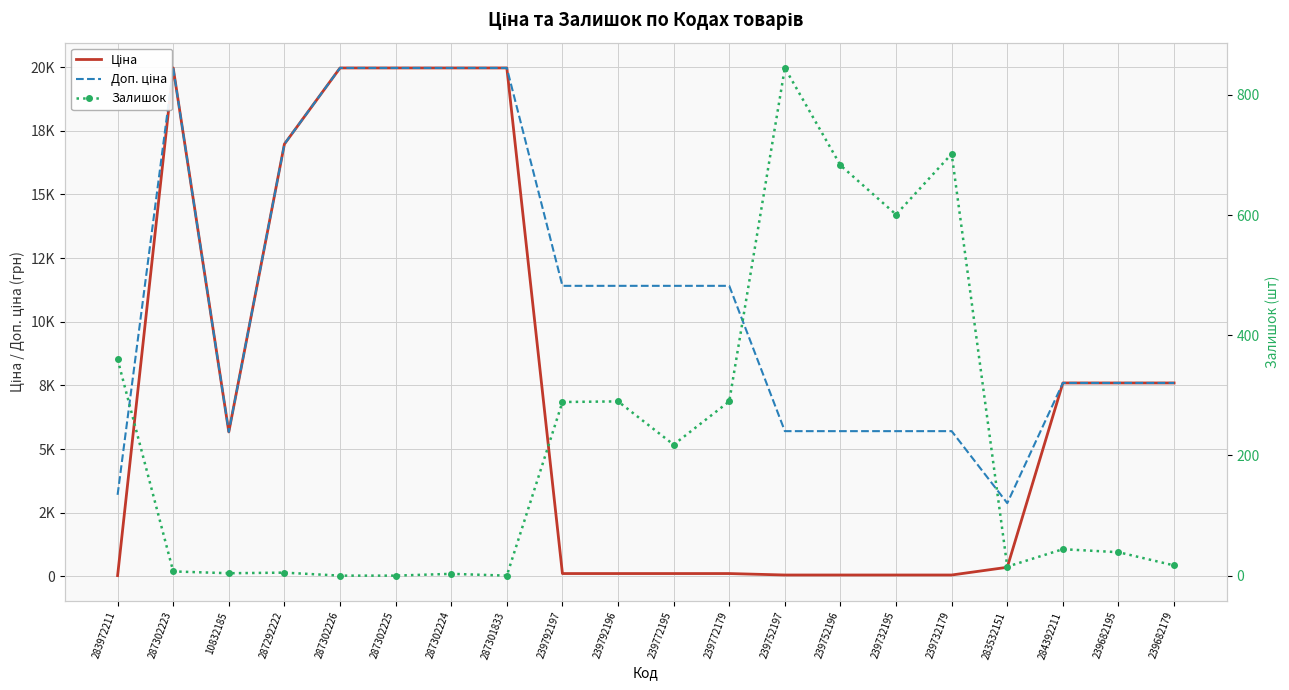

The value of Доп. ціна at 287302226 is 19964.2. True or false?

True